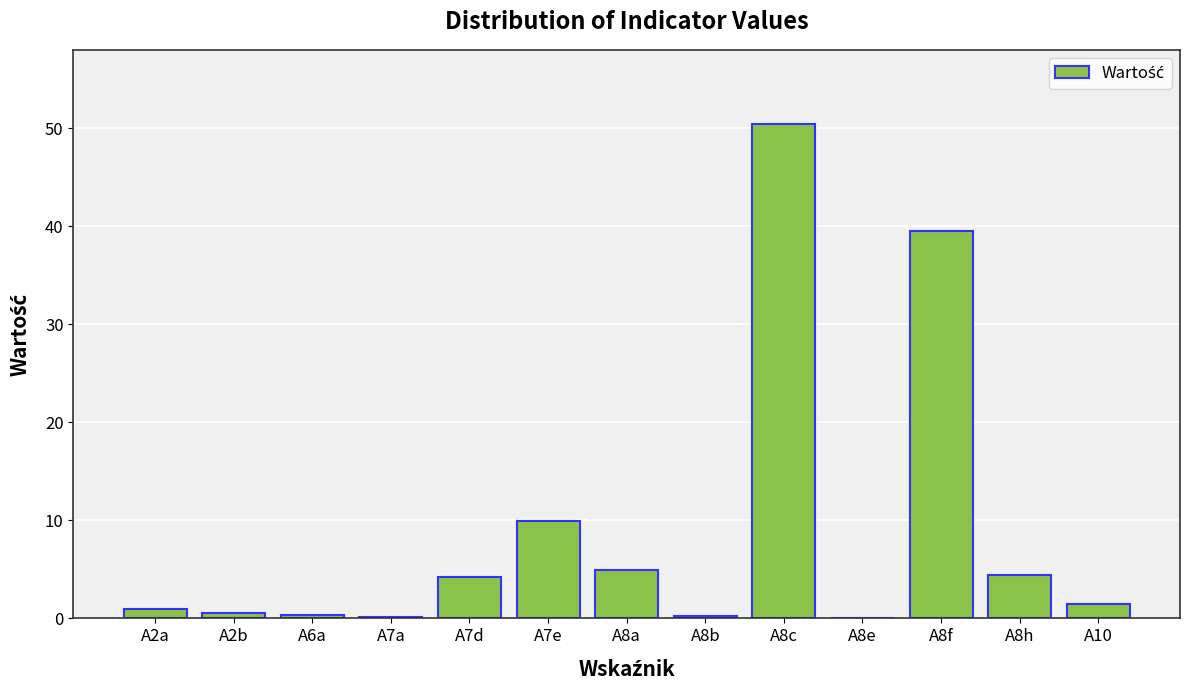

What is the greatest value displayed?

50.4